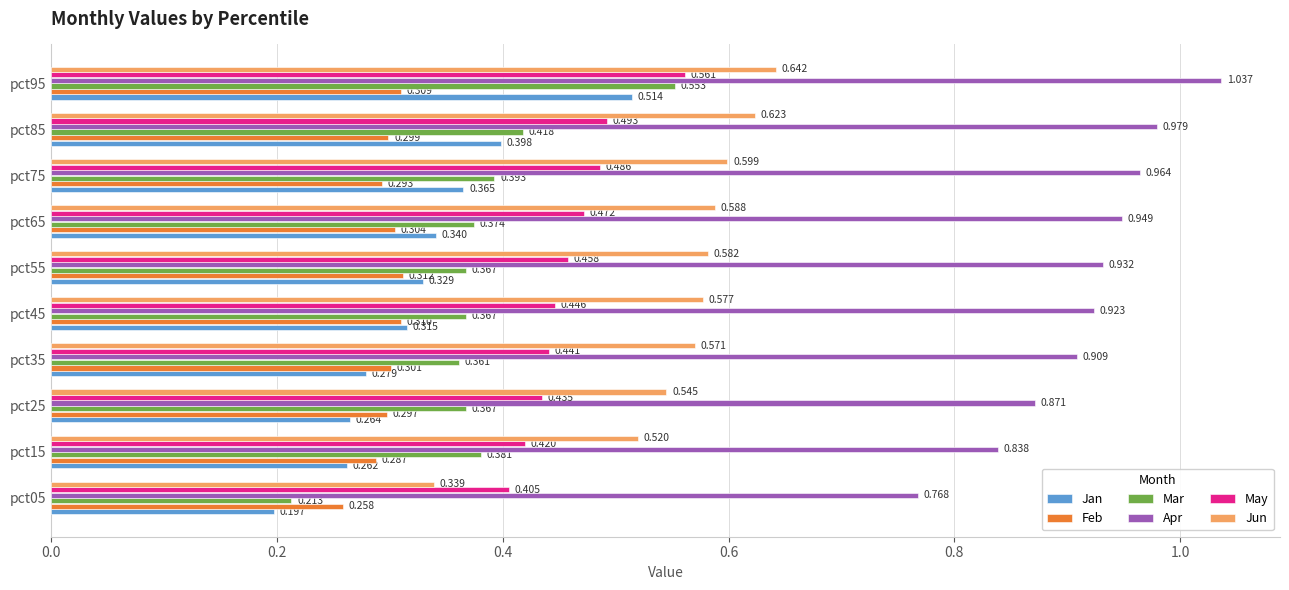

Is the value of May at pct85 greater than the value of Mar at pct85?

Yes